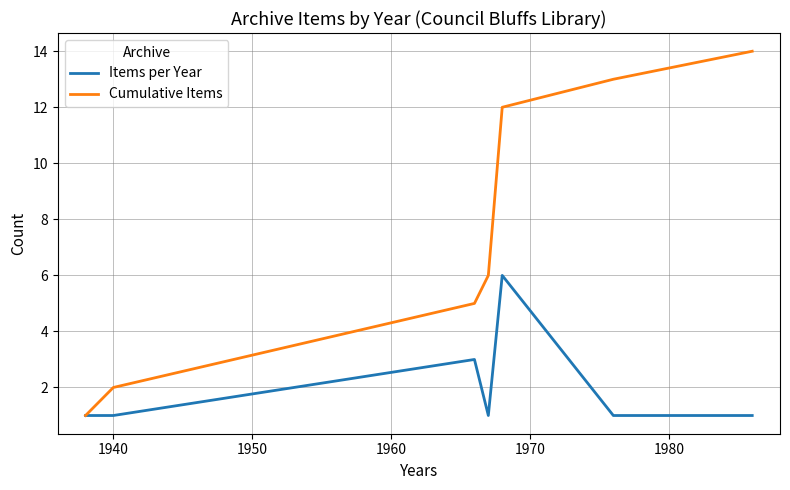

True or false: Cumulative Items has more than 1 interior local peaks.

False